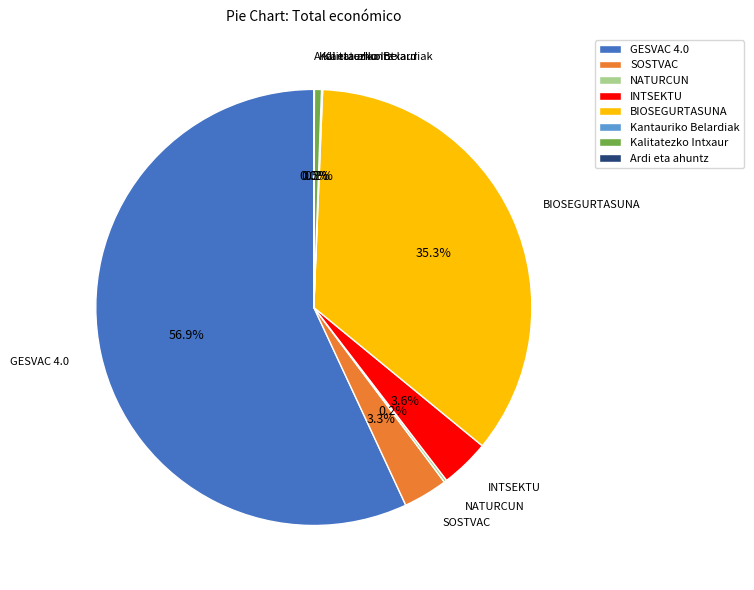

To the nearest percent, what portion does BIOSEGURTASUNA represent?

35%